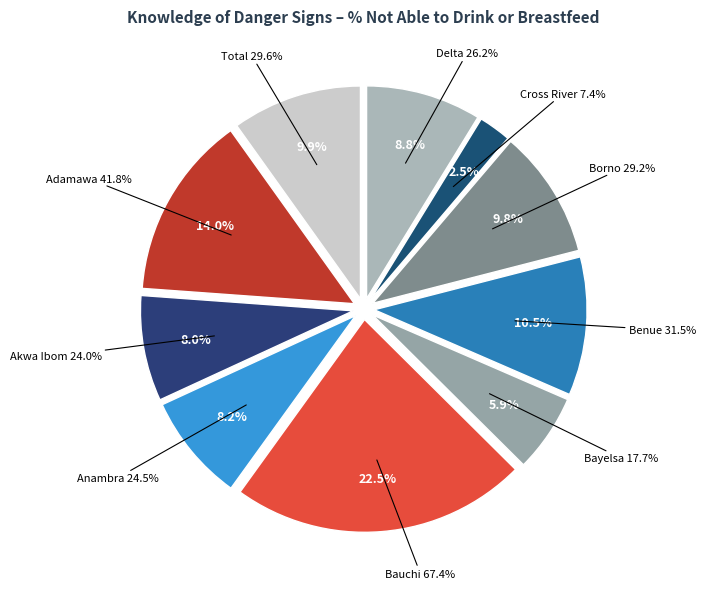

Does any single category account for the majority?

No